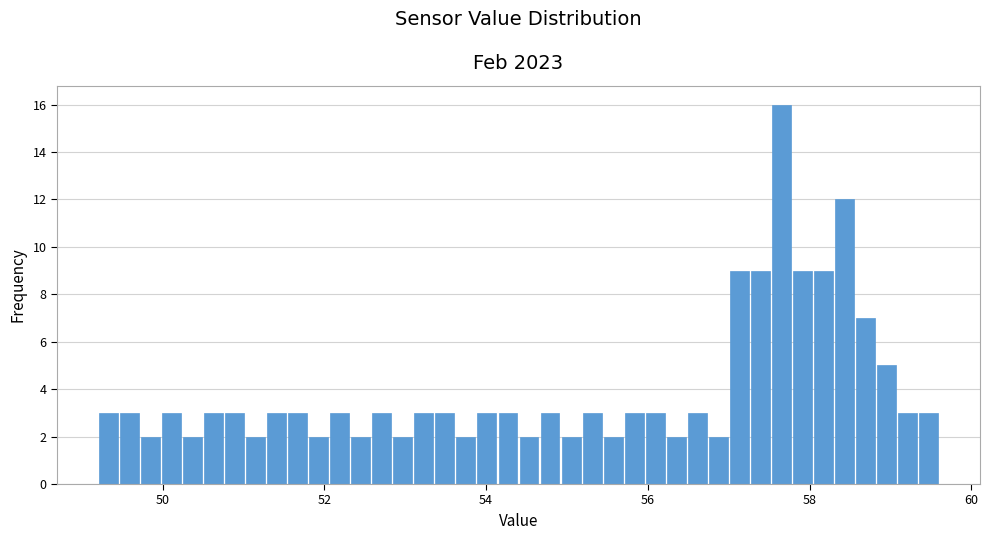

Around what value on the x-axis is the tallest bar? Give the approximate position of its centre, as read against the axis.

57.6